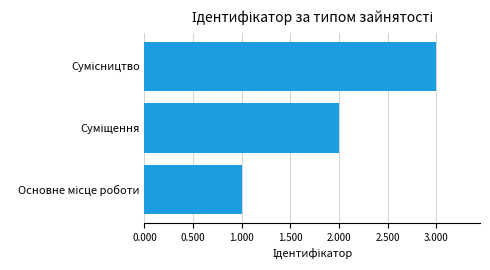

What is the sum of all values?

6